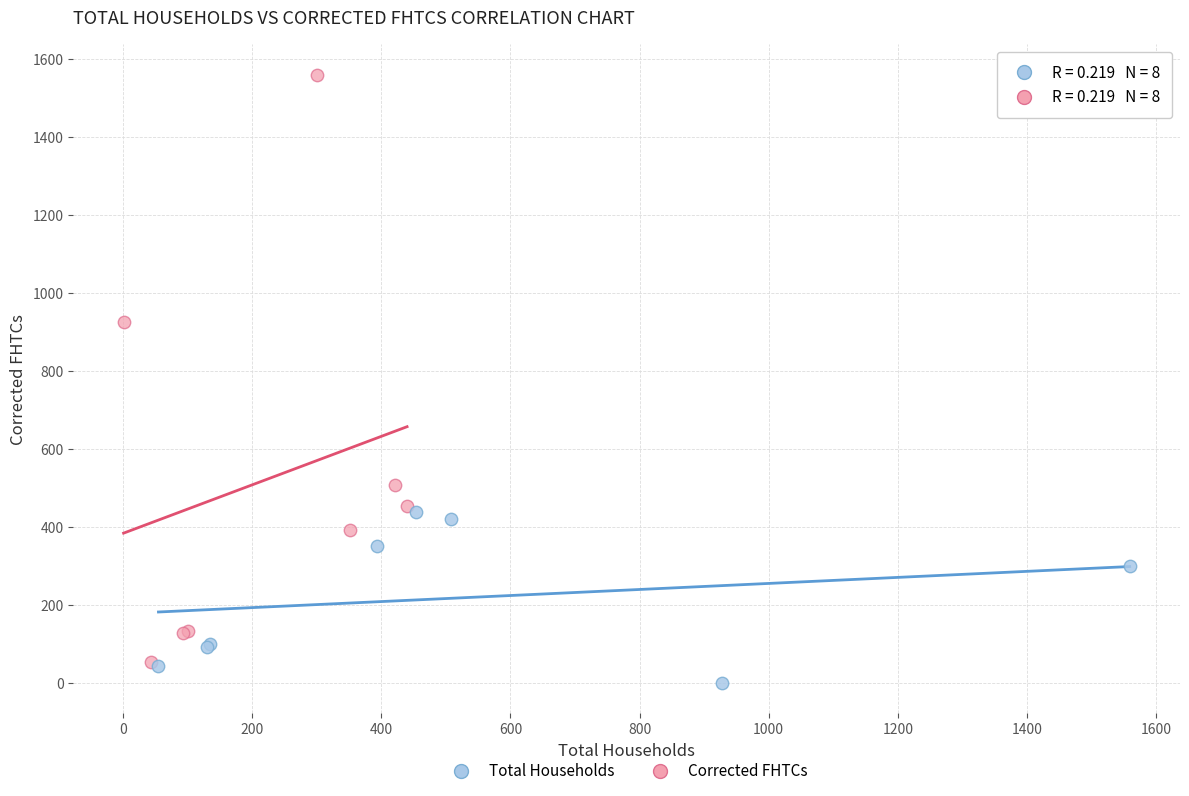

Which series has the widest spread of Y values?

Corrected FHTCs